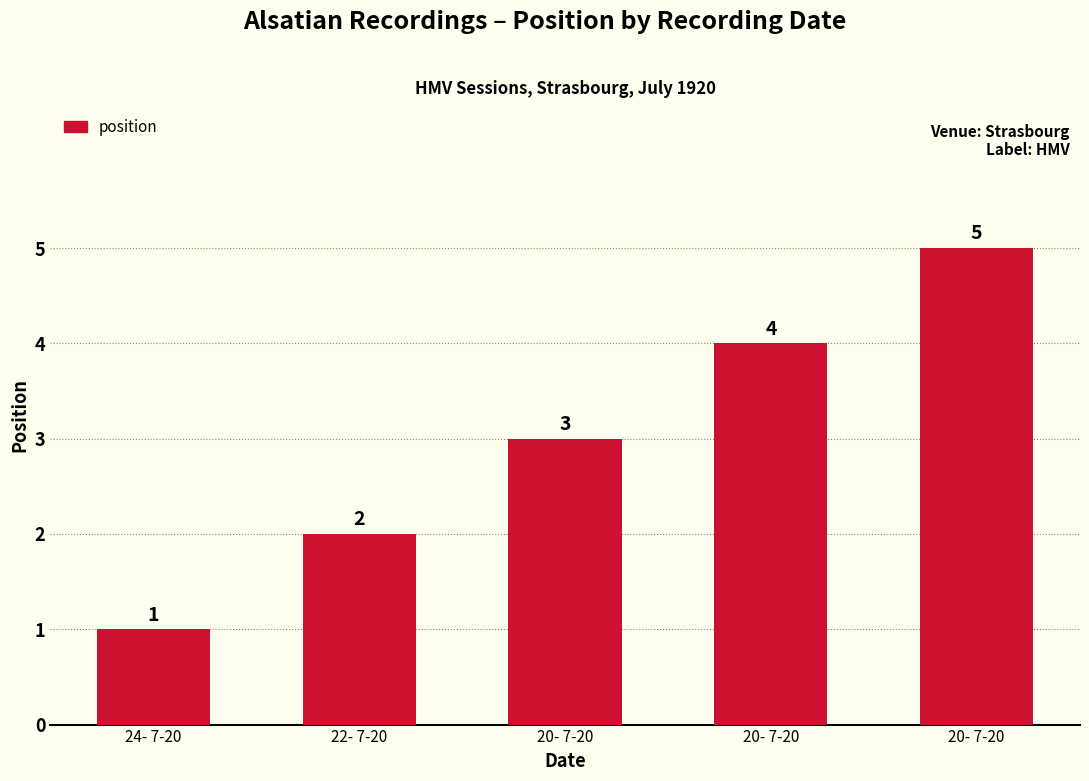

How many series are shown in this chart?

1